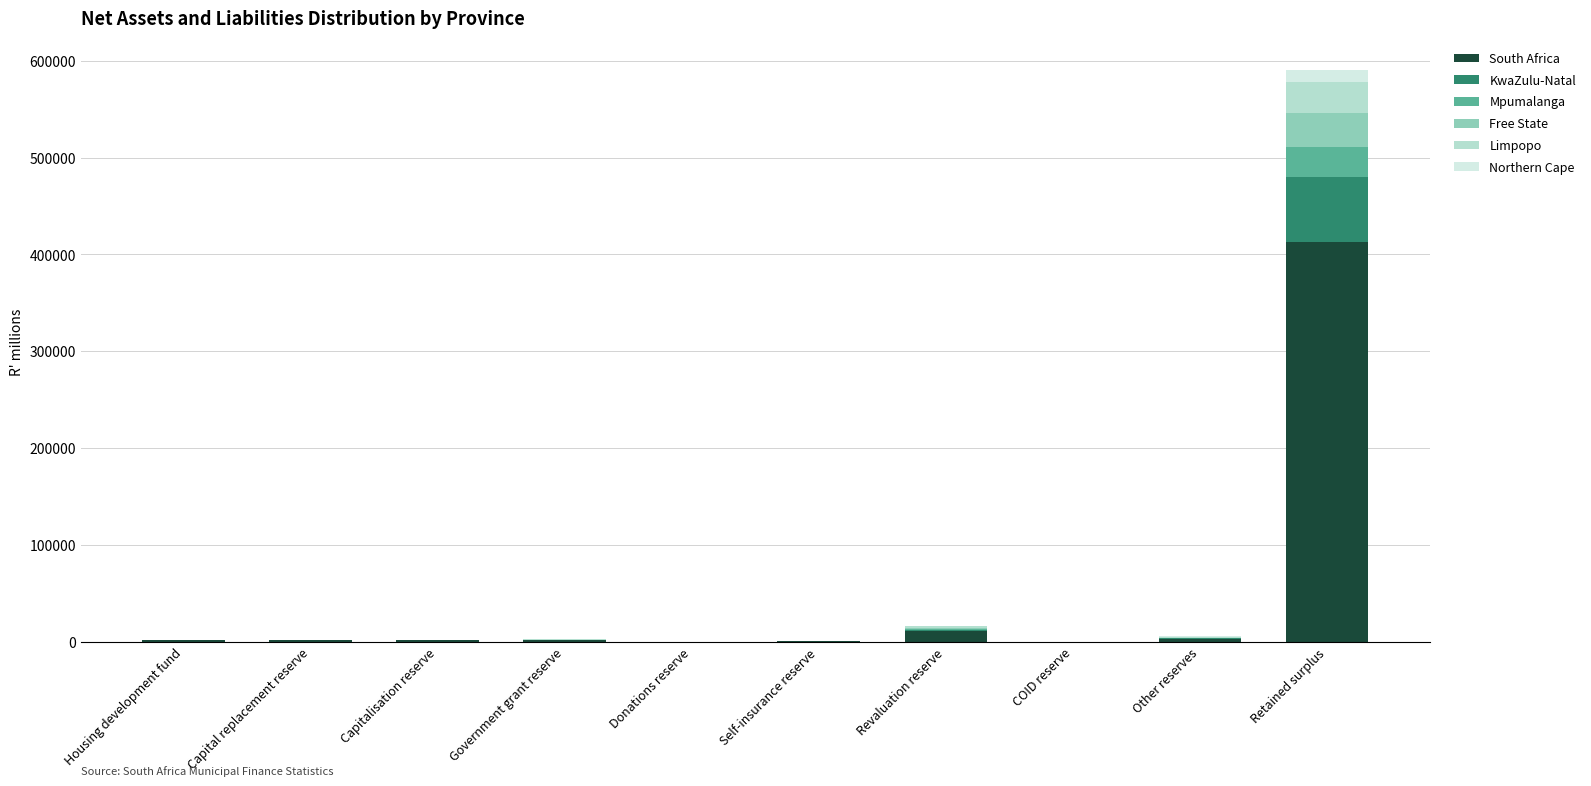

At which category is the sum across all series the highest?

Retained surplus